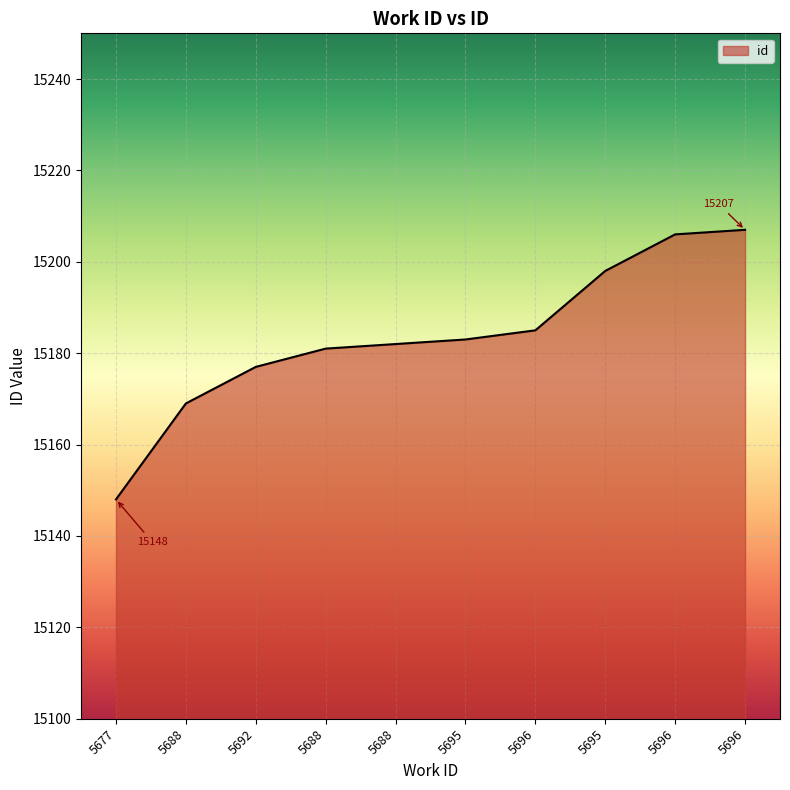

How many lines are shown in the chart?

1